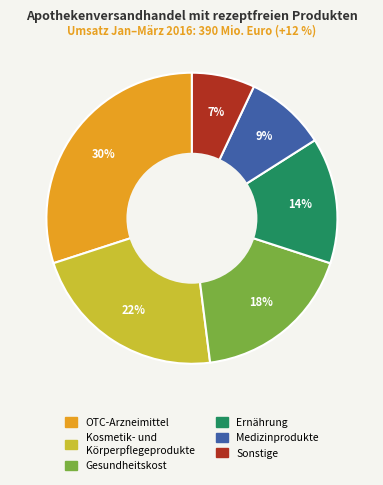

To the nearest percent, what is the difference between the largest and smallest slice percentages?

23%